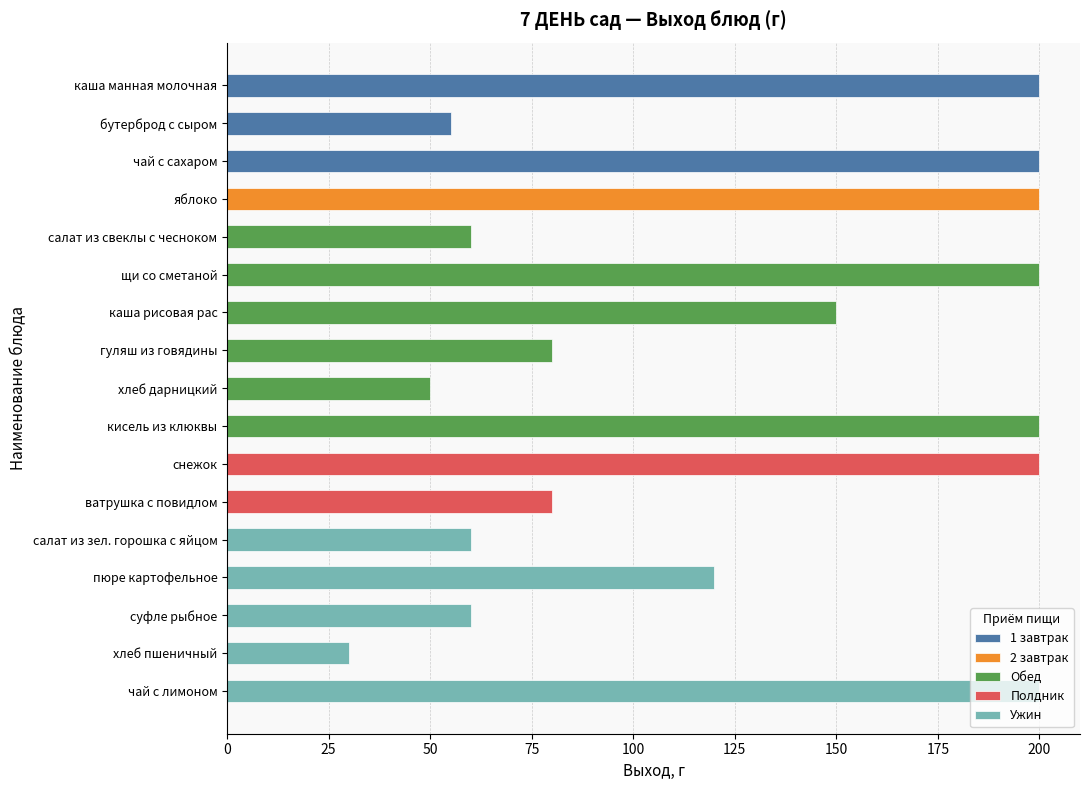

The chart shows a value of 129 at ватрушка с повидлом. True or false?

False